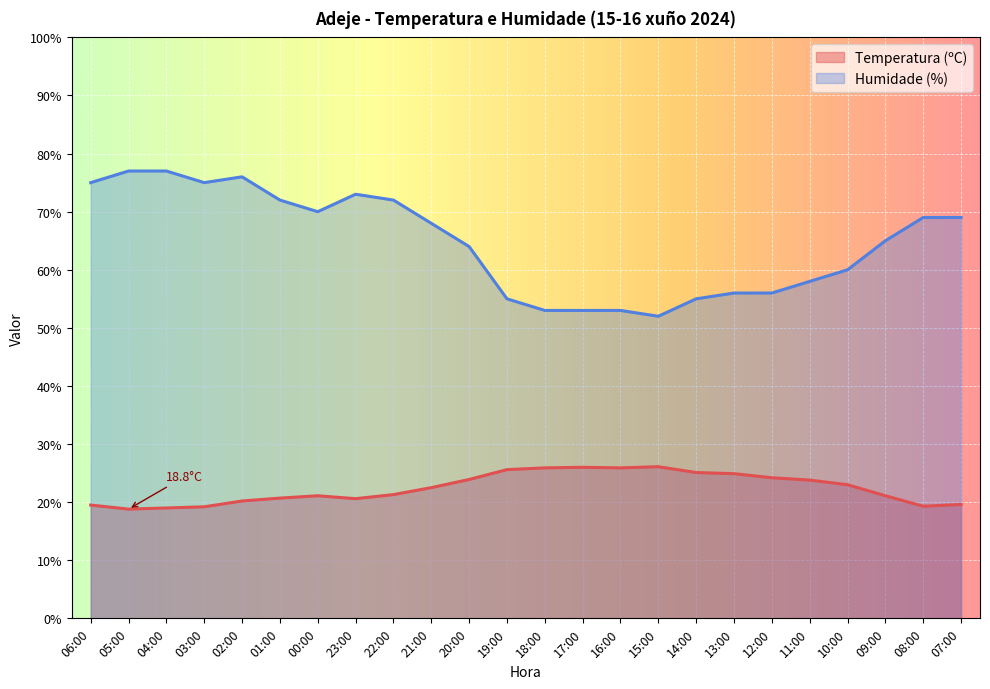

What is the smallest value displayed?

18.8